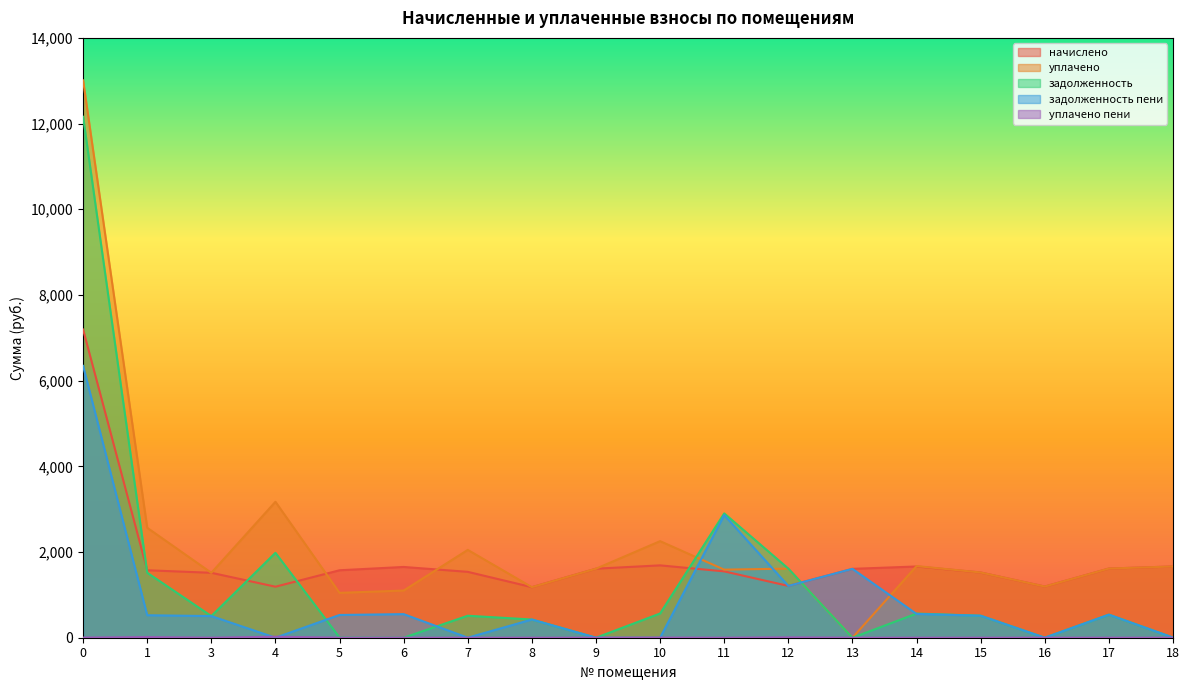

Rank the series by their average value, from lowest to highest.

уплачено пени, задолженность пени, задолженность, начислено, уплачено